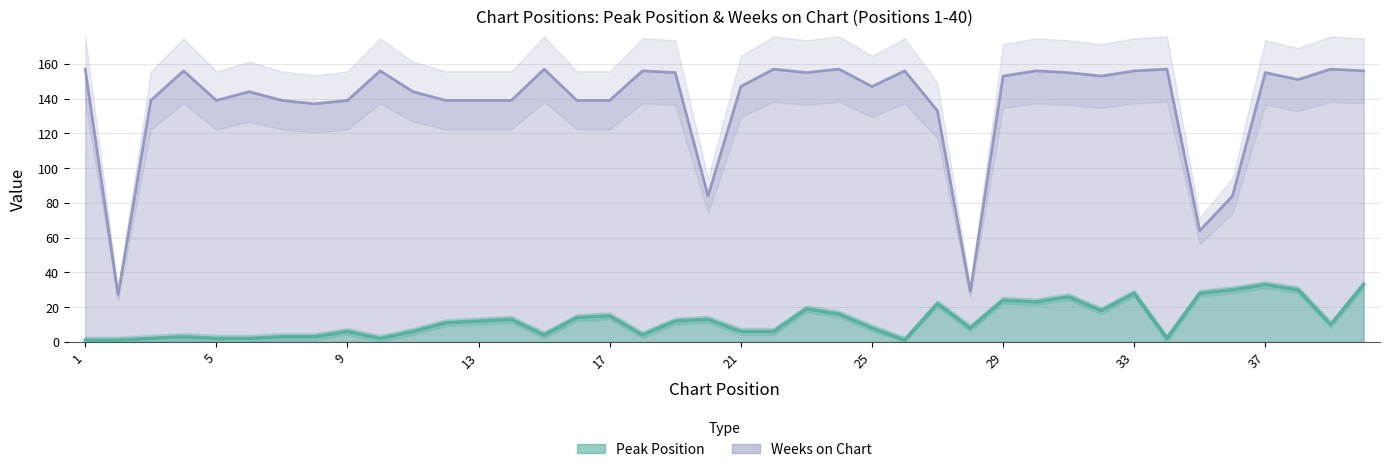

The Peak Position series shows 3 at 7. True or false?

True